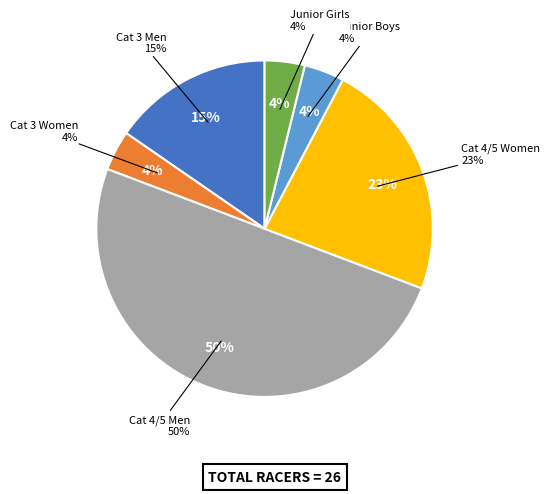

Approximately how many times larger is the value at Cat 3 Men compared to Junior Boys?

4.0